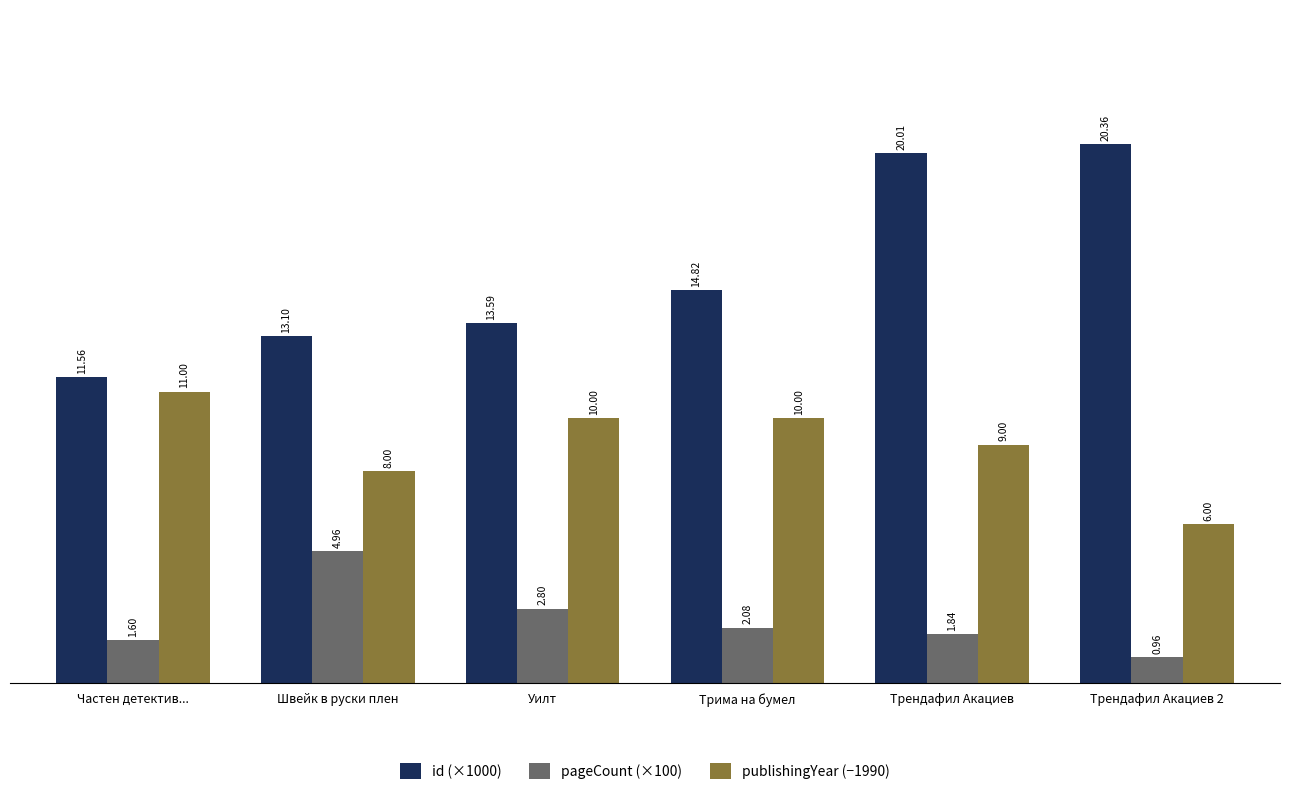

What is the sum of all publishingYear (−1990) values?

54.0